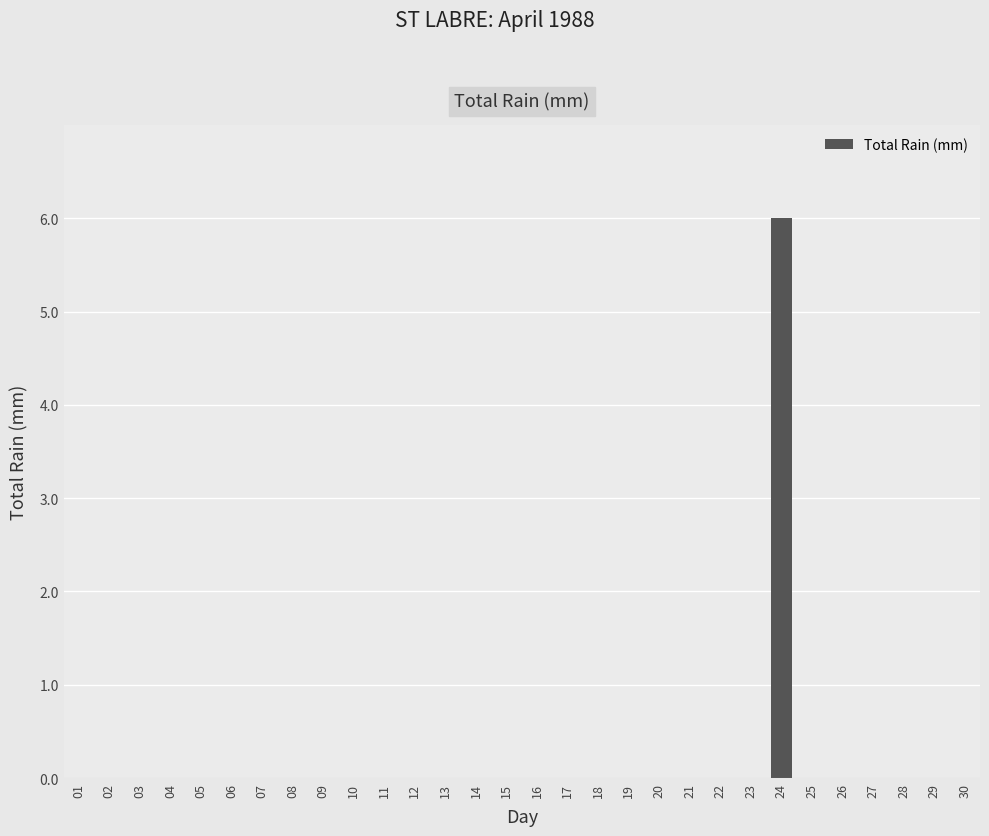

What is the sum of all values?

6